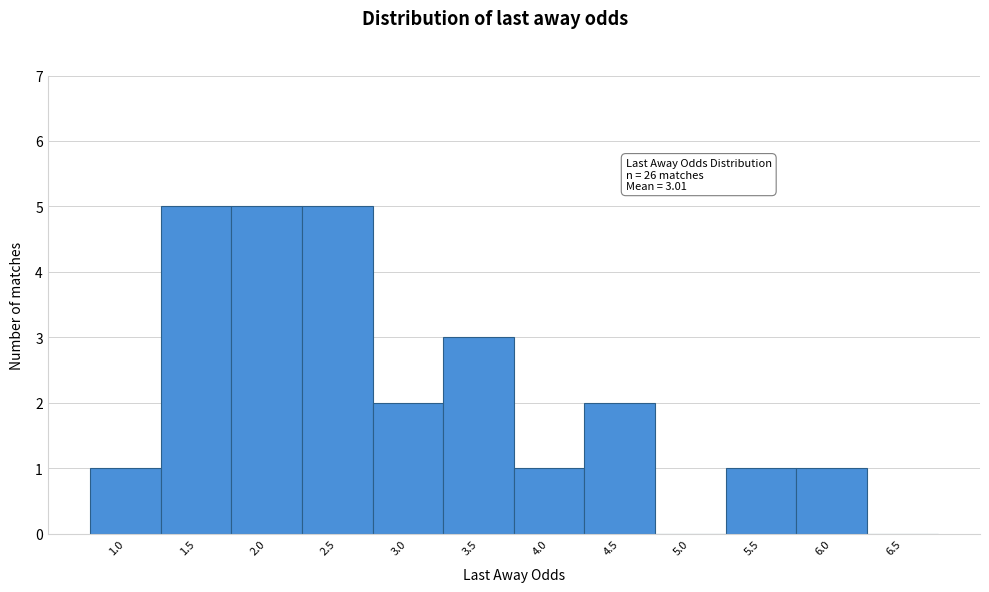

Reading right to left, transcribe all the data shown in this chart.

6.5=0	6.0=1	5.5=1	5.0=0	4.5=2	4.0=1	3.5=3	3.0=2	2.5=5	2.0=5	1.5=5	1.0=1